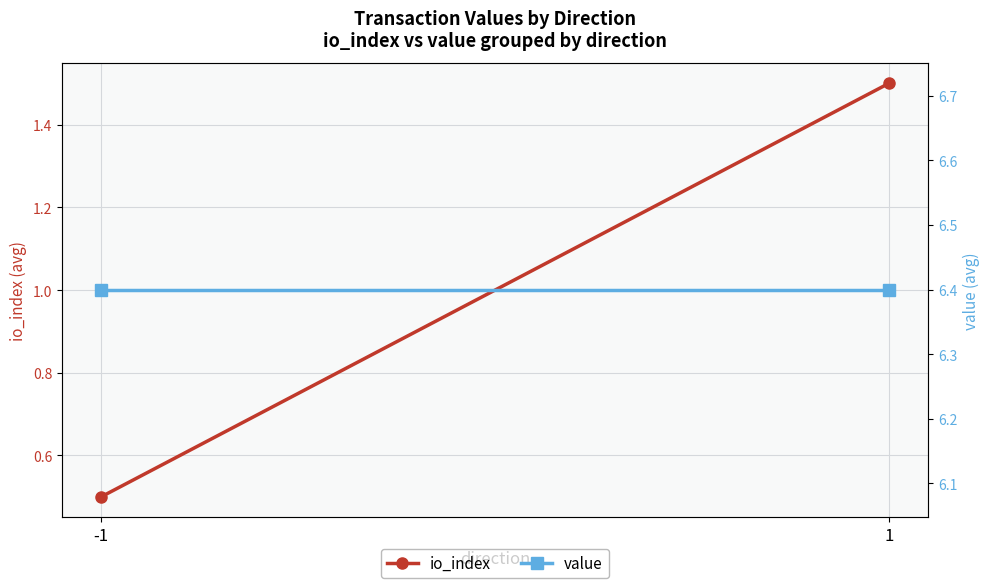

Which category has the lowest value in the io_index series?

-1